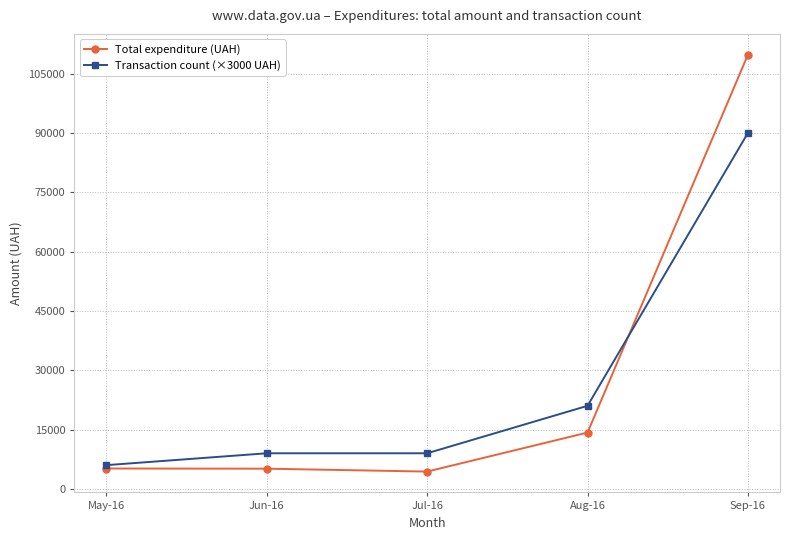

What is the maximum value for Total expenditure (UAH)?

109765.4